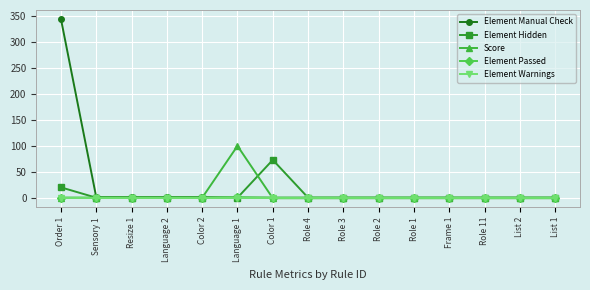

What is the label of the 4th point from the left?

Language 2